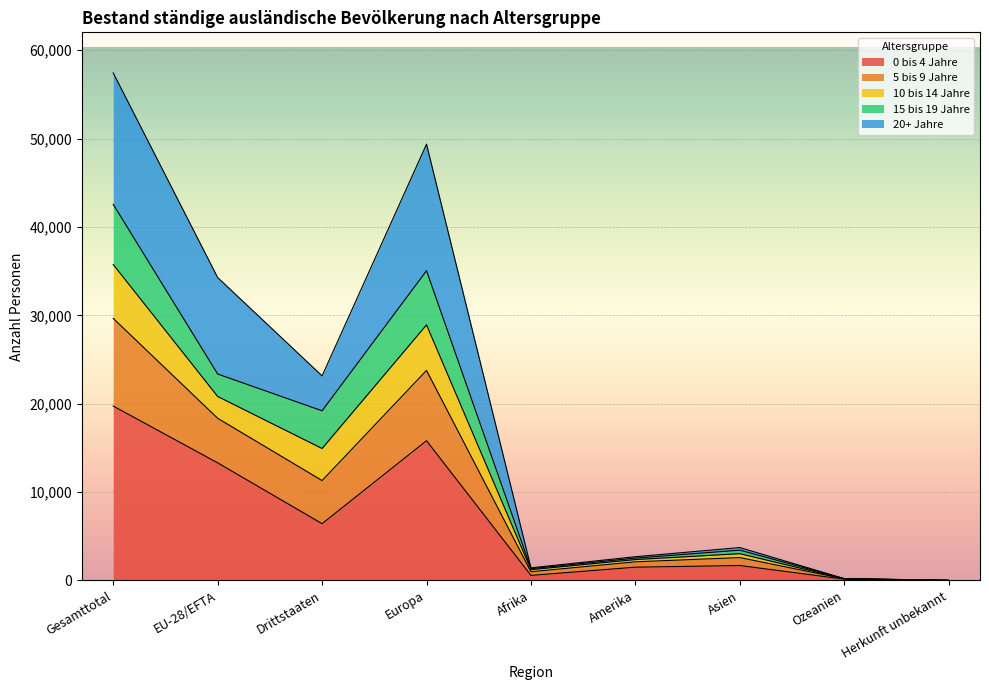

At which category is the sum across all series the highest?

Gesamttotal